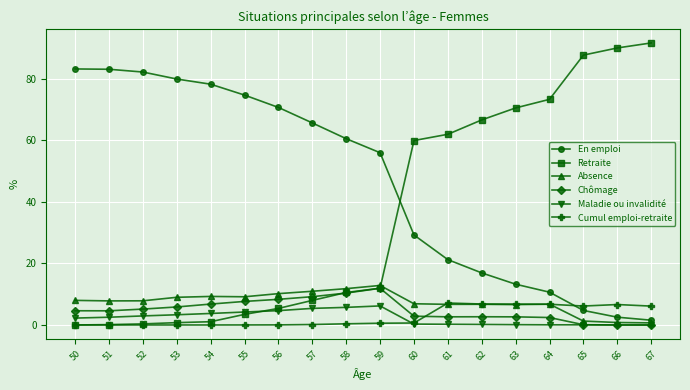

After their last crossing, which series has the higher values: Cumul emploi-retraite or En emploi?

Cumul emploi-retraite